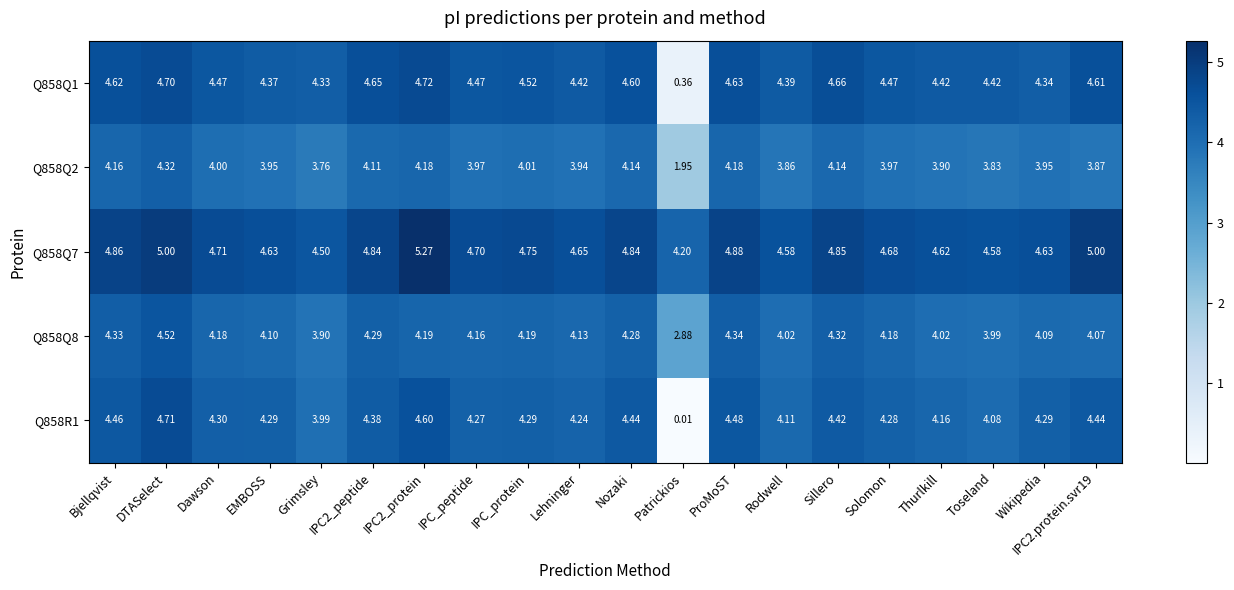

At which category is the sum across all series the highest?

DTASelect